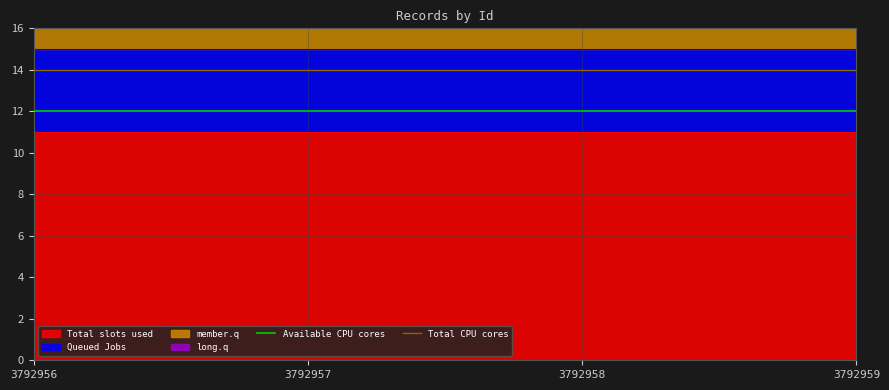

What is the maximum value for Available CPU cores?

12